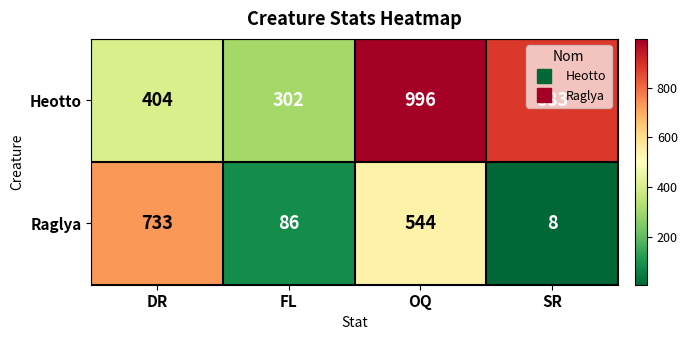

Rank the series by their average value, from lowest to highest.

Raglya, Heotto